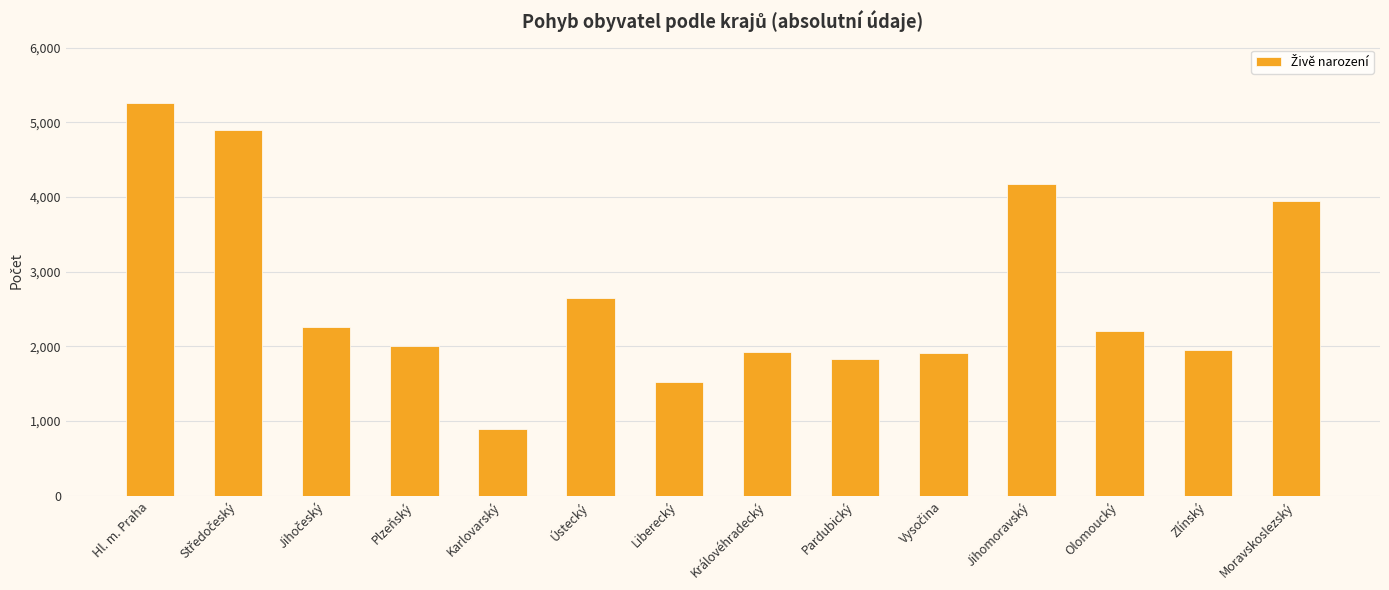

Count the number of data series in this chart.

1